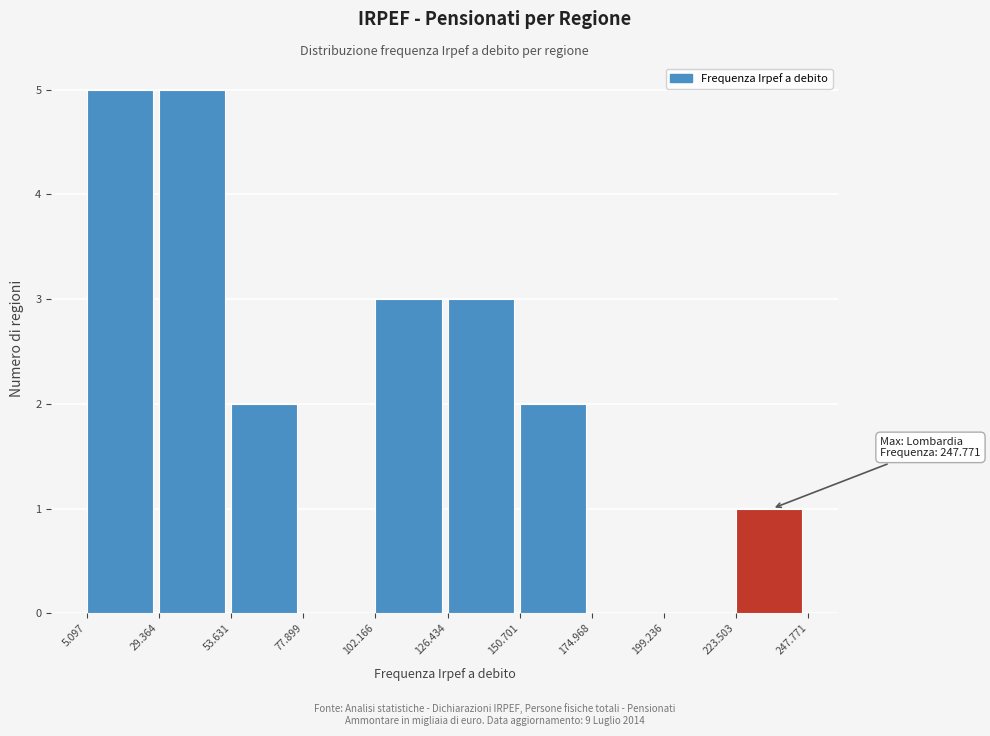

Reading left to right, extract all data points from this chart.

5.097=5	29.364=5	53.631=2	77.899=0	102.166=3	126.434=3	150.701=2	174.968=0	199.236=0	223.503=1